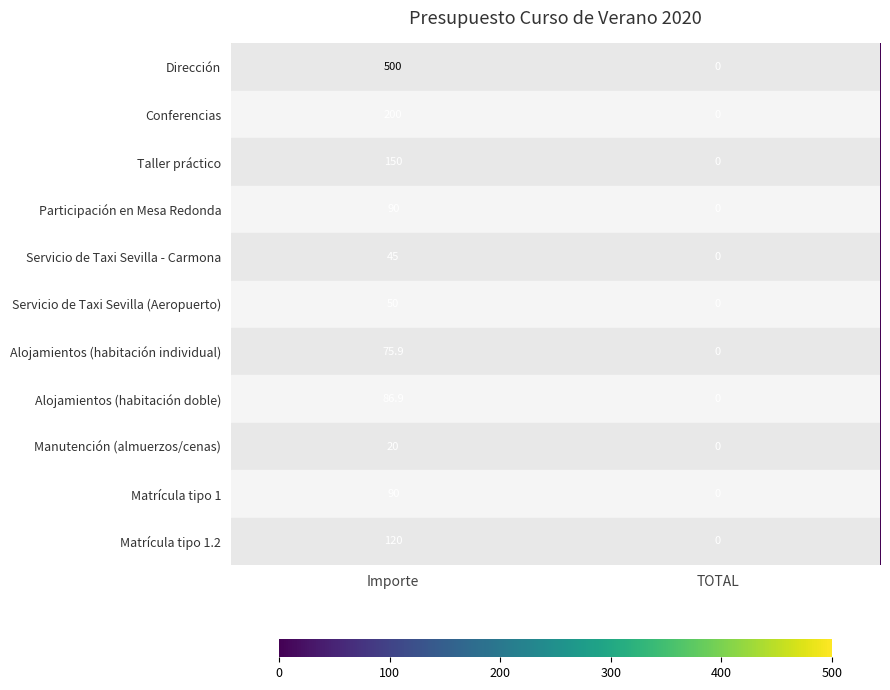

At which category is the sum across all series the highest?

Importe